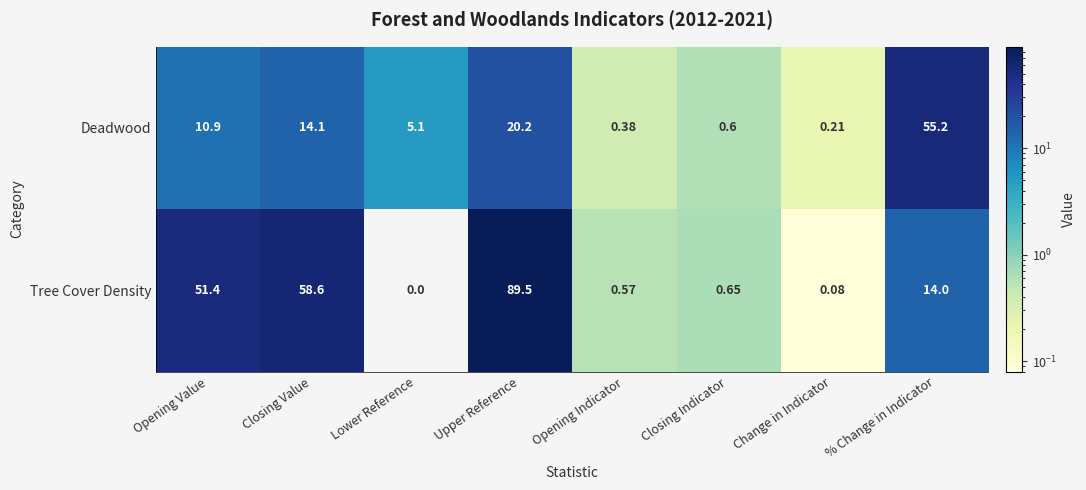

At which category is the sum across all series the highest?

Upper Reference